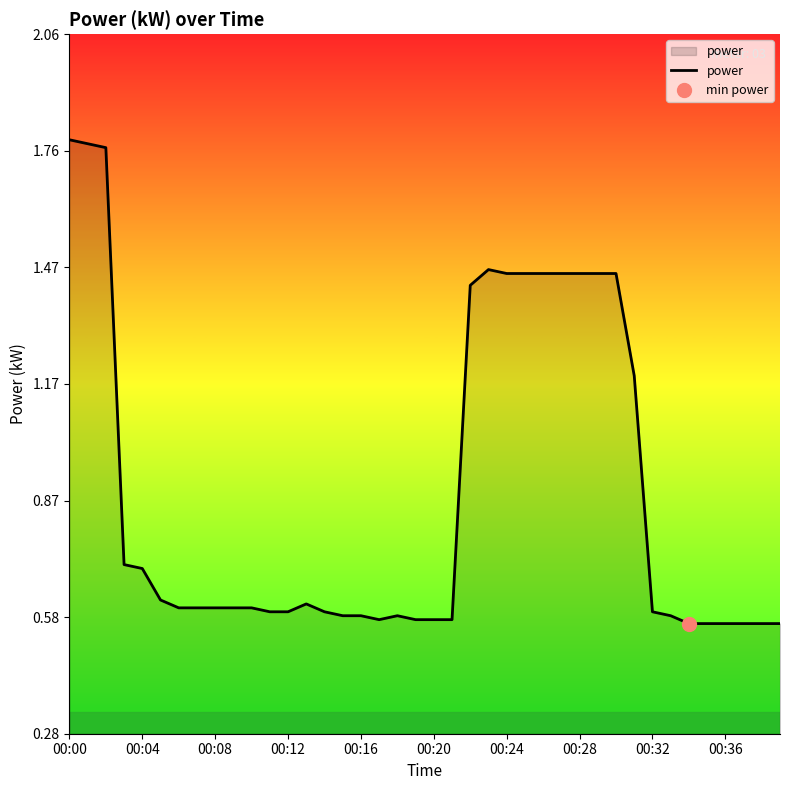

Which label corresponds to the largest value in the chart?

00:00